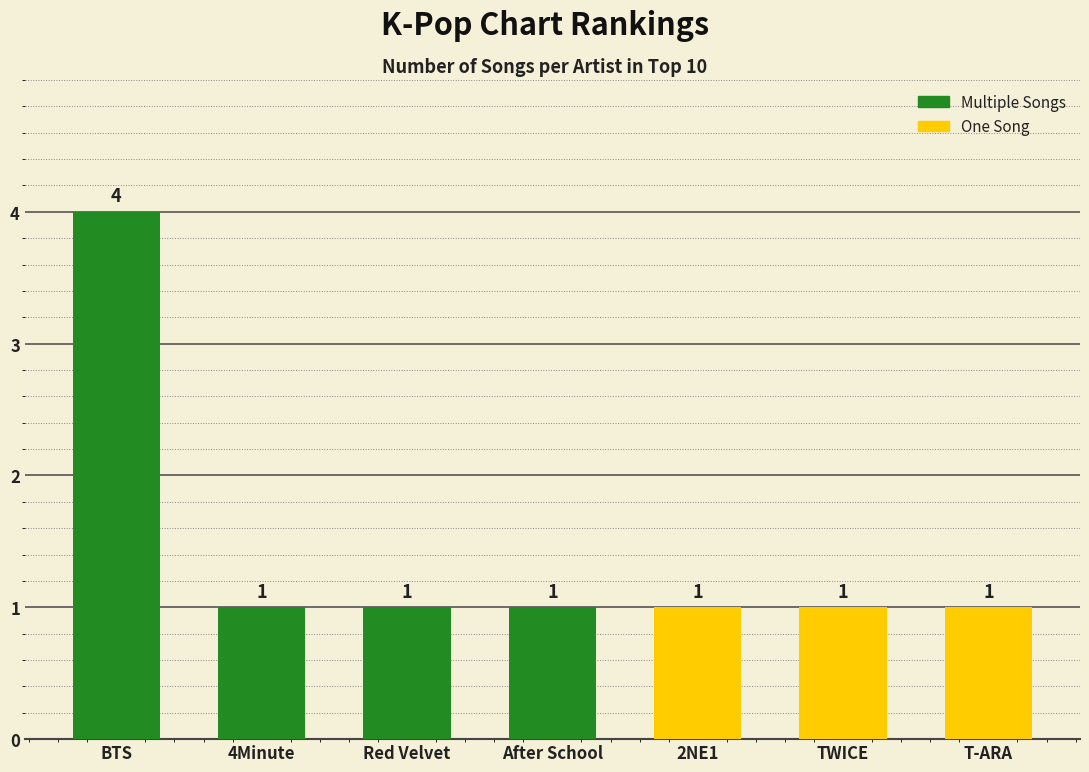

Does the chart contain stacked bars?

No